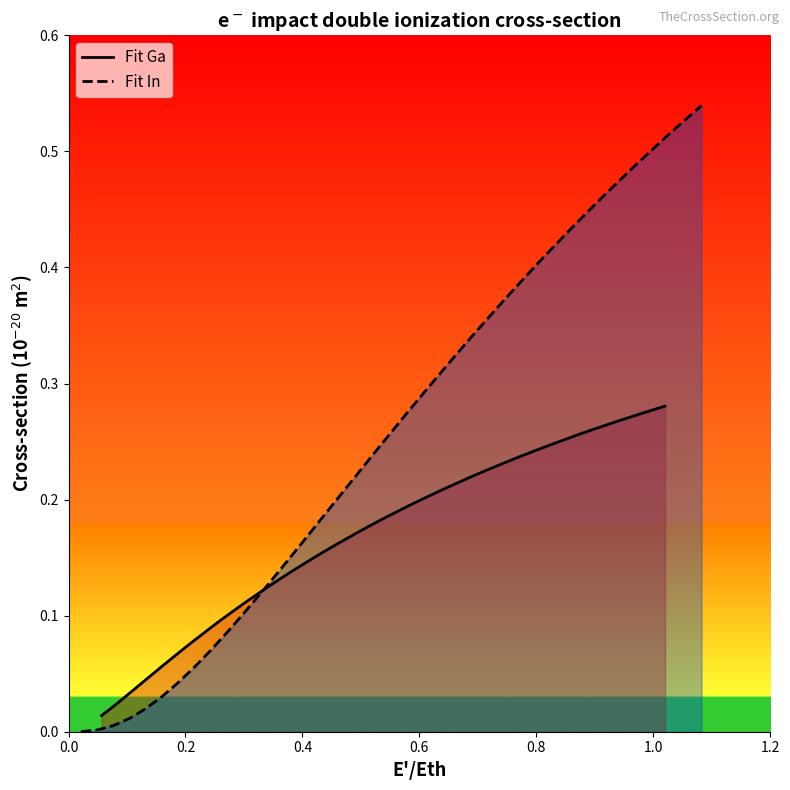

The Fit Ga series shows 0.2 at 10. True or false?

False